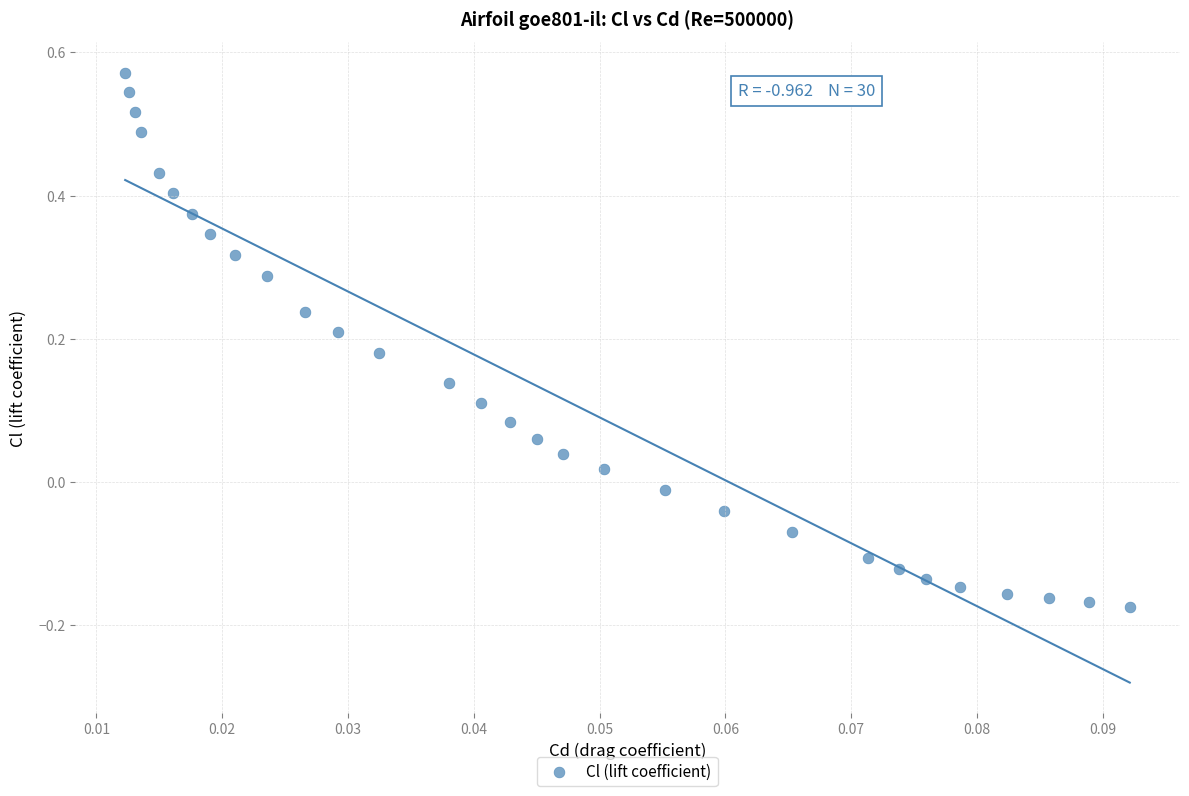

What is the range of Y values (max minus min)?

0.7